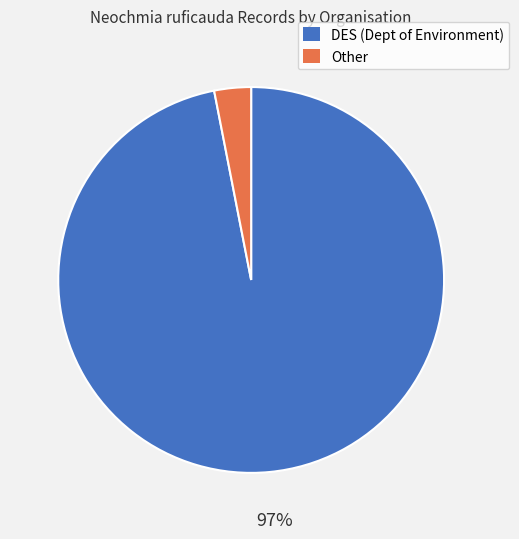

Which slice is the largest?

DES